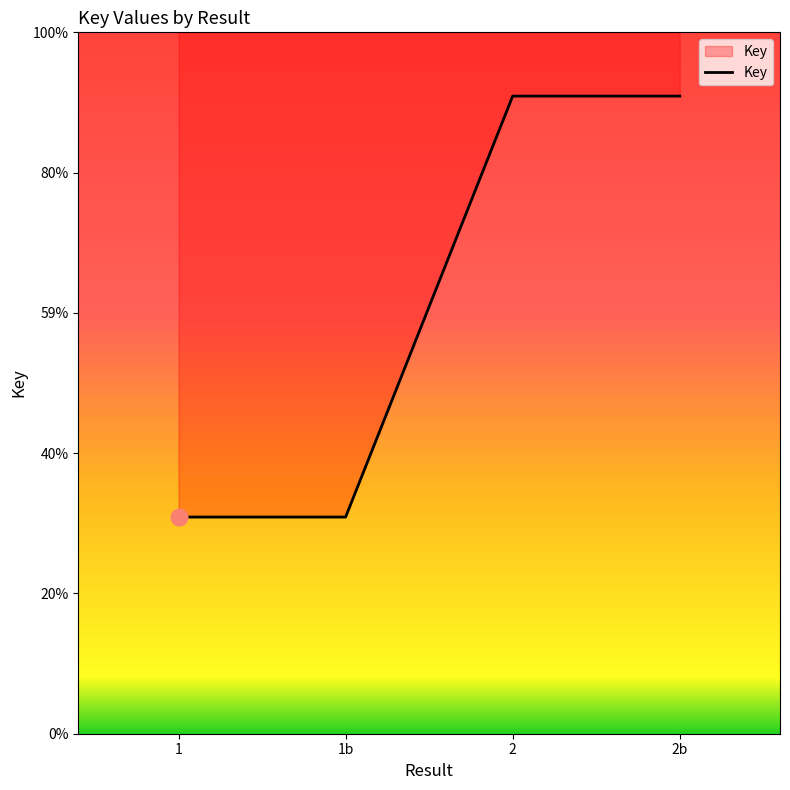

True or false: the data has more than 2 interior local peaks.

False